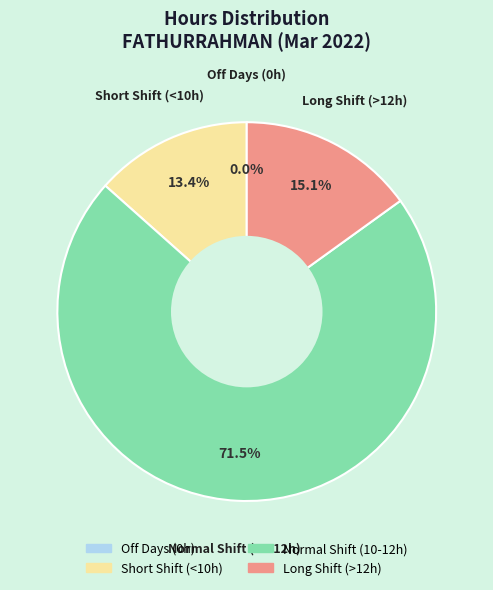

Is there a majority slice in this chart?

Yes